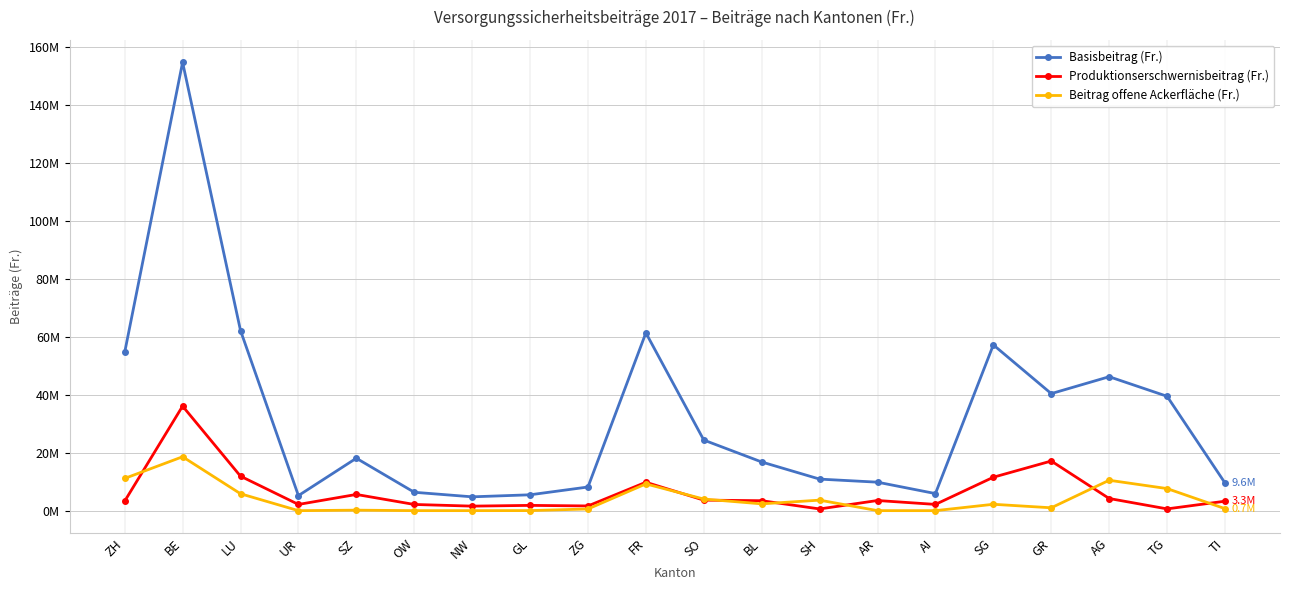

What are all the series names shown in the legend?

Basisbeitrag (Fr.), Produktionserschwernisbeitrag (Fr.), Beitrag offene Ackerfläche (Fr.)